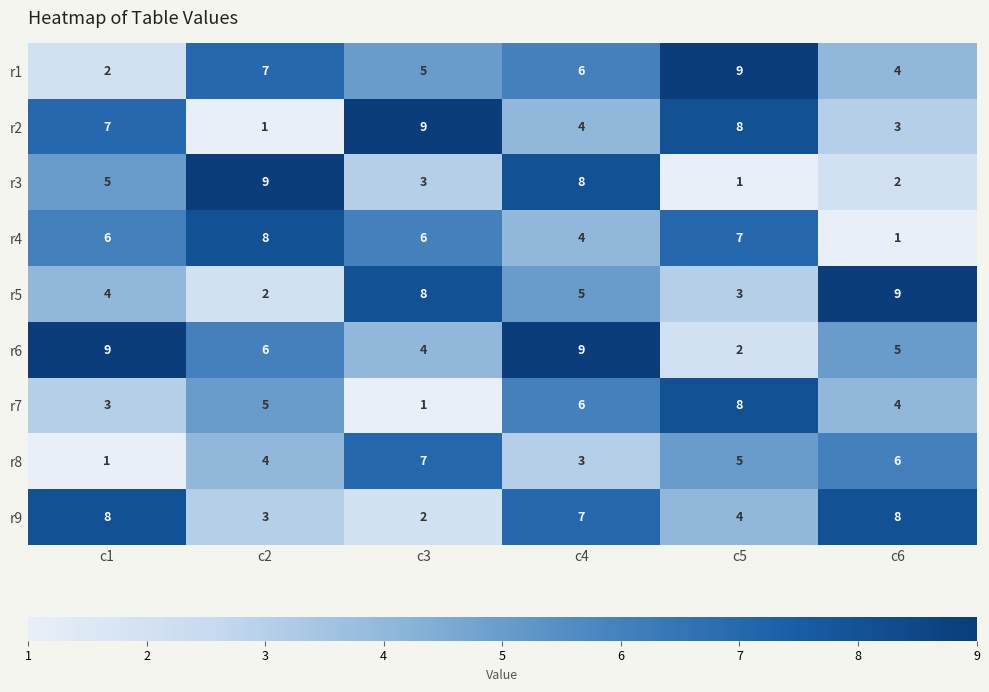

Count the r4 values in the range 4 to 7.

4